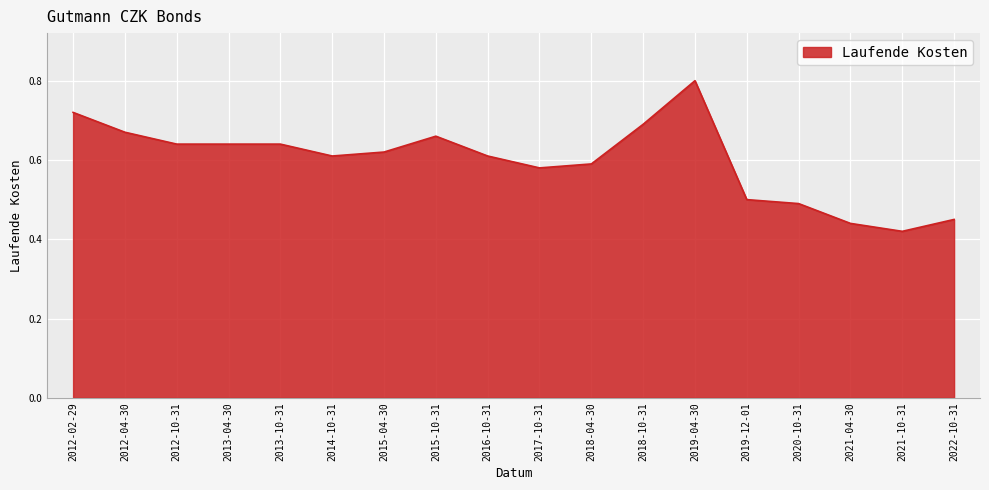

What is the greatest value displayed?

0.8